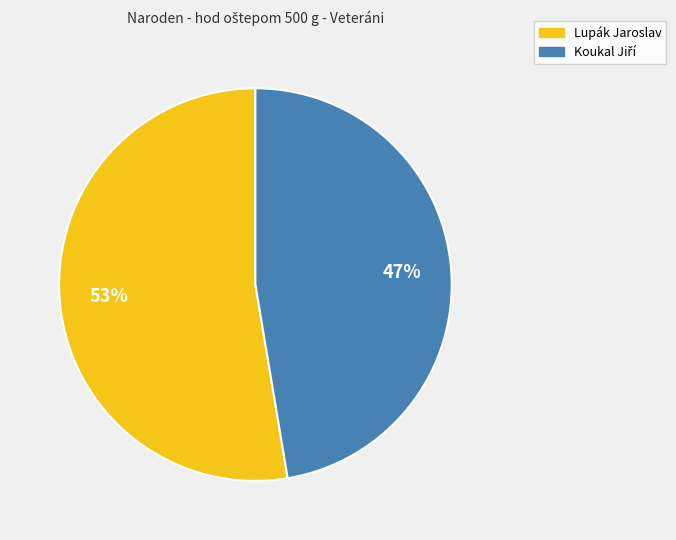

The Lupák Jaroslav slice represents 53% of the pie. True or false?

True